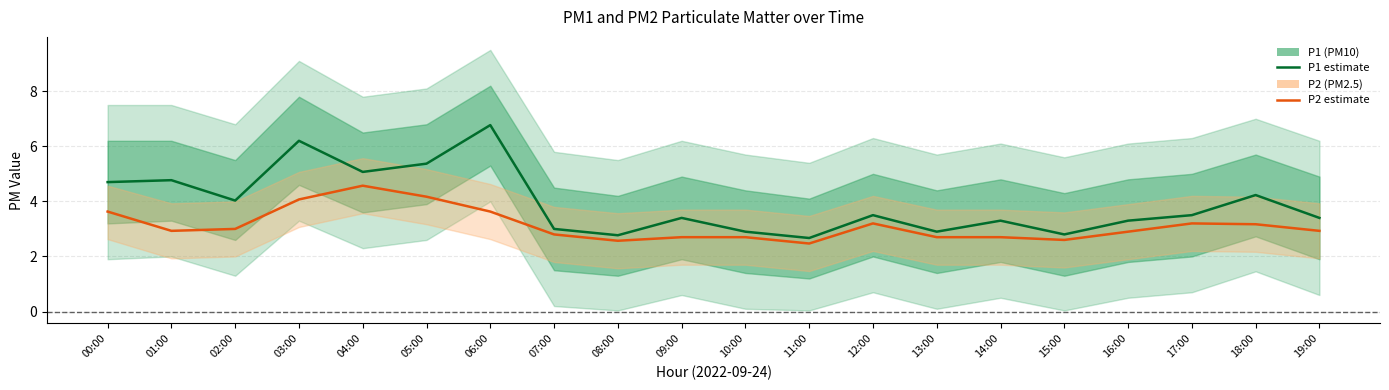

What is the total value across all series at 13:00?

5.6